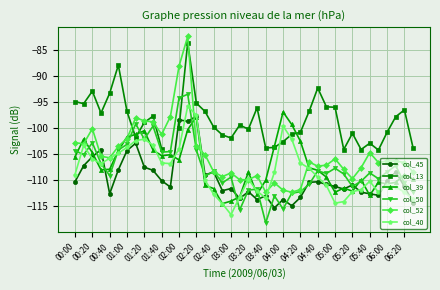

The col_39 series shows -112.1 at 05:20. True or false?

True